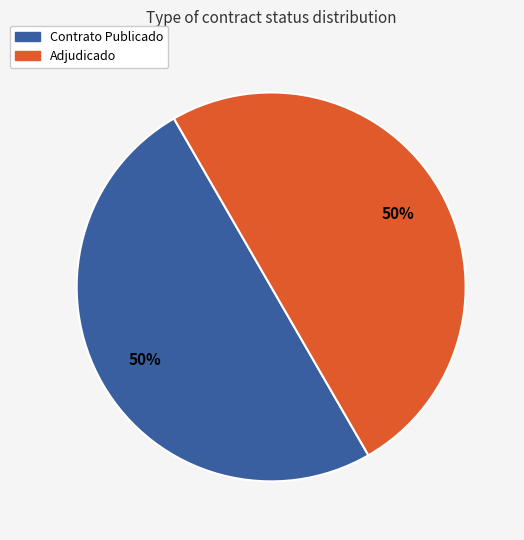

Do Contrato Publicado and Adjudicado together represent more than half of the pie?

Yes